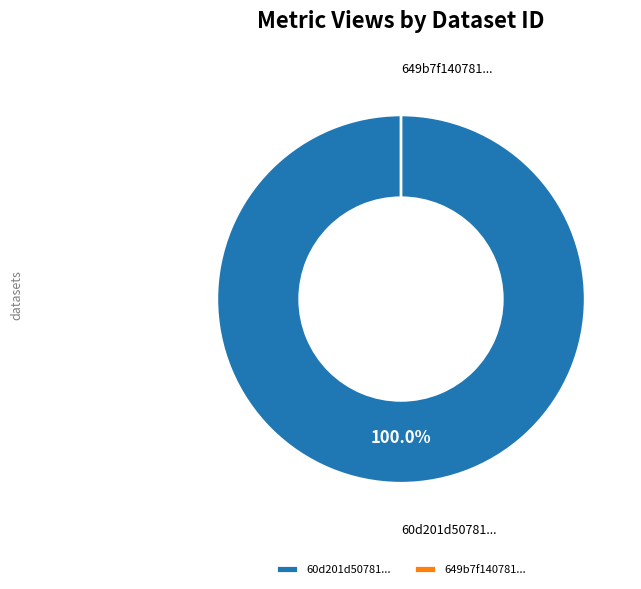

Does 649b7f14078190f89be77191 account for over 50% of the chart?

No